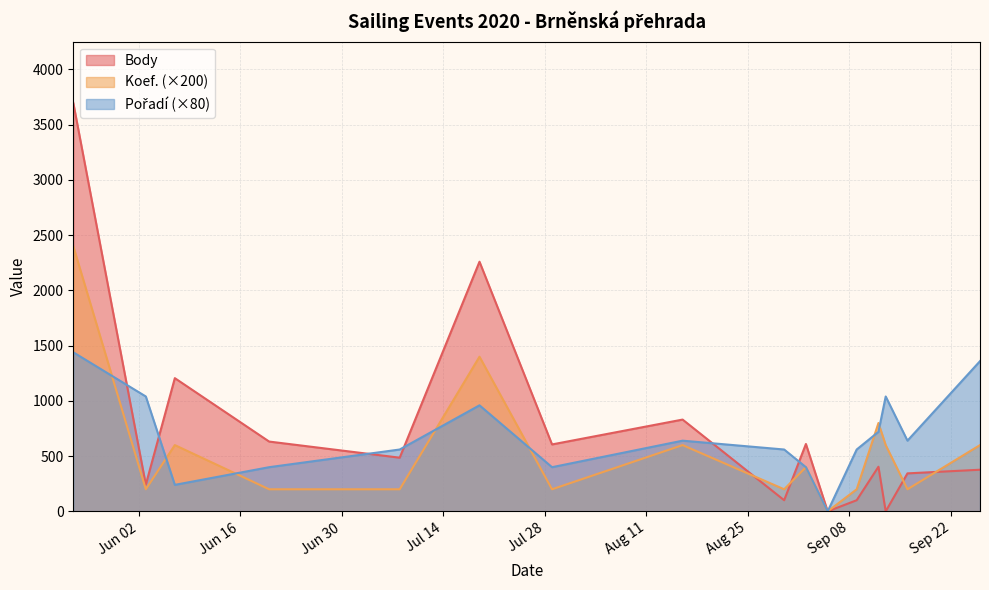

How many distinct data groups are displayed?

3